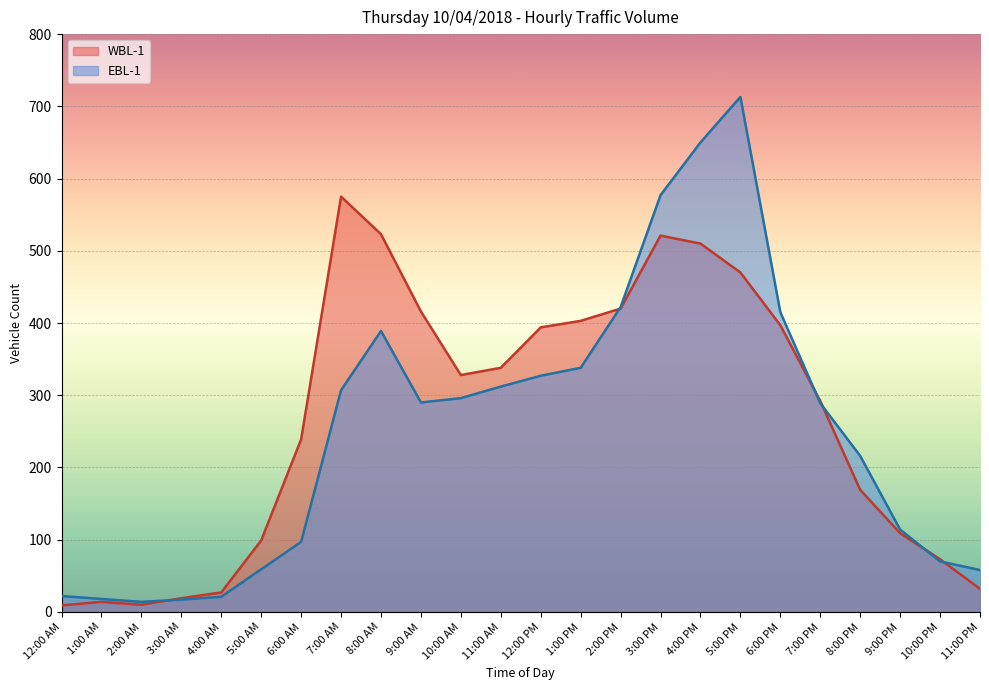

At how many categories does at least one series exceed 40?

19